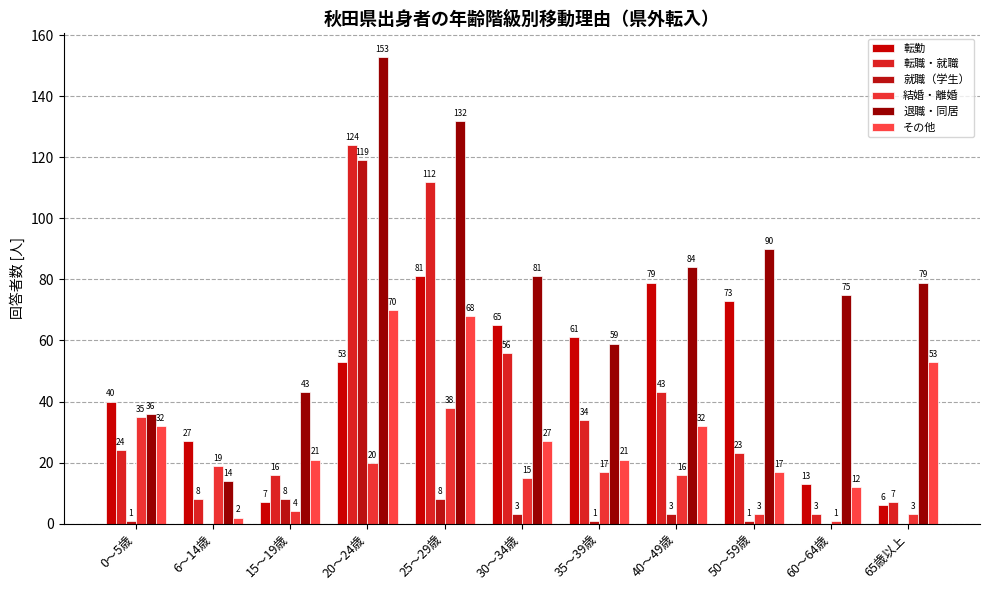

What is the greatest value displayed?

153